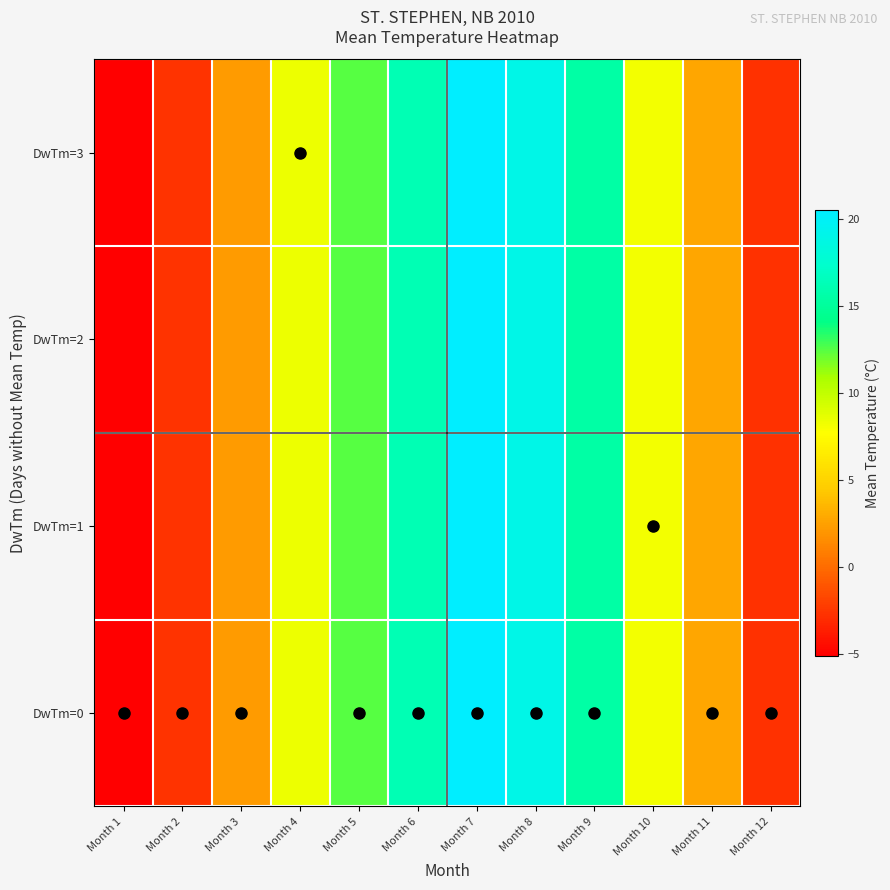

What is the maximum value shown in the chart?

20.5